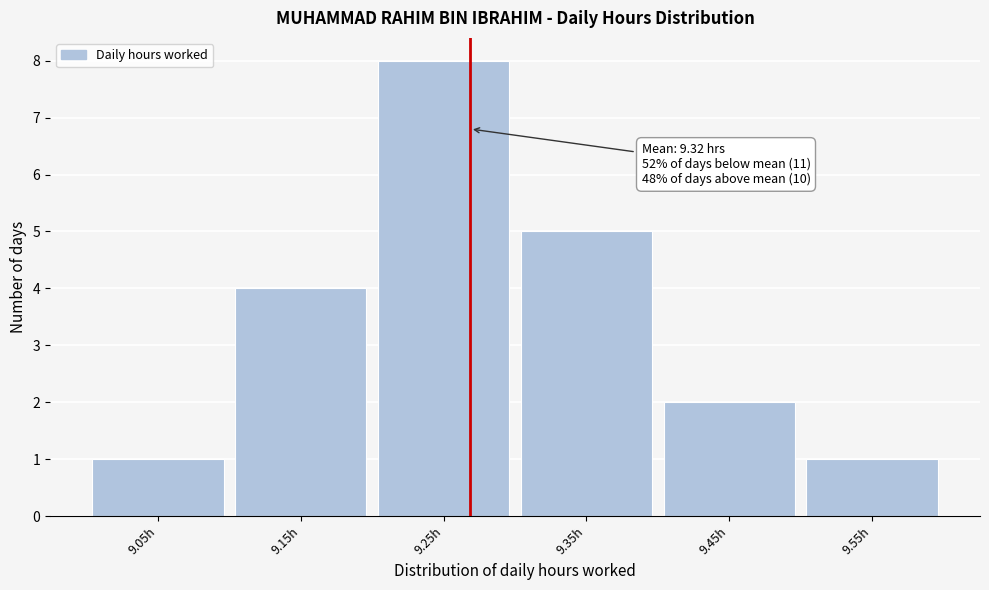

Reading left to right, transcribe all the data shown in this chart.

9.05h=1	9.15h=4	9.25h=8	9.35h=5	9.45h=2	9.55h=1